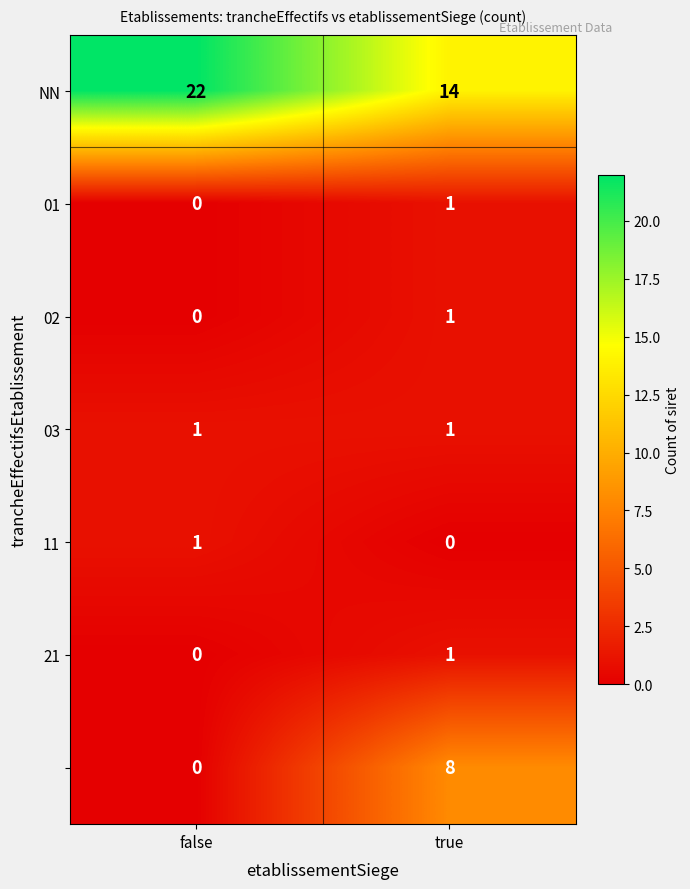

At which category is the sum across all series the highest?

true